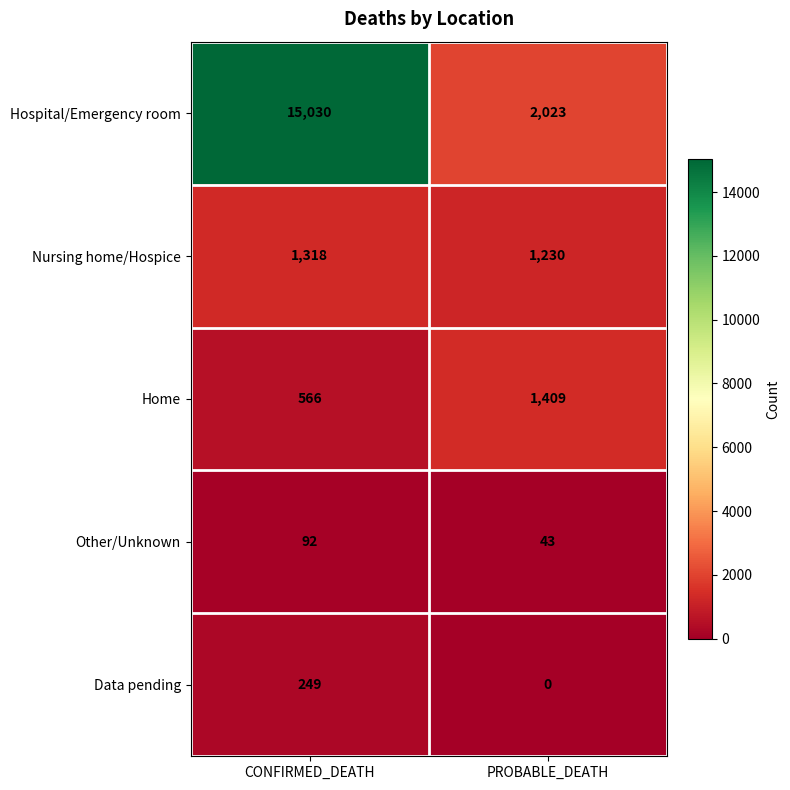

The value of Other/Unknown at CONFIRMED_DEATH is 92. True or false?

True